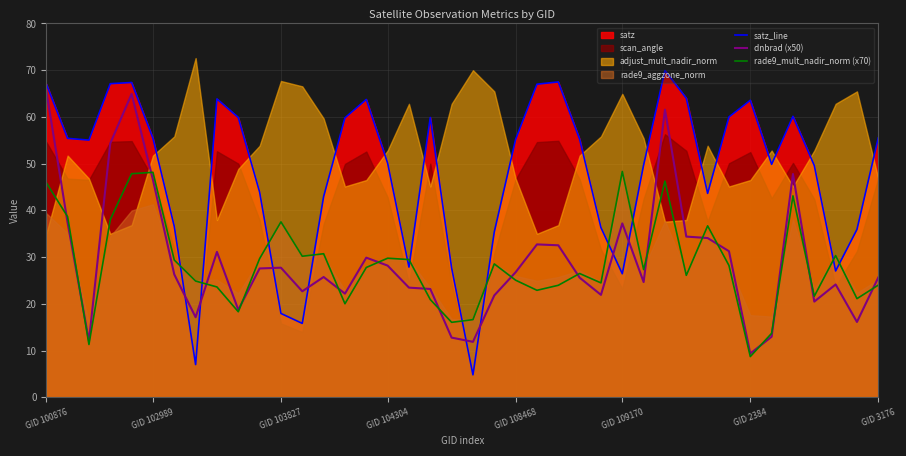

What is the total value across all series at 18?

104.0